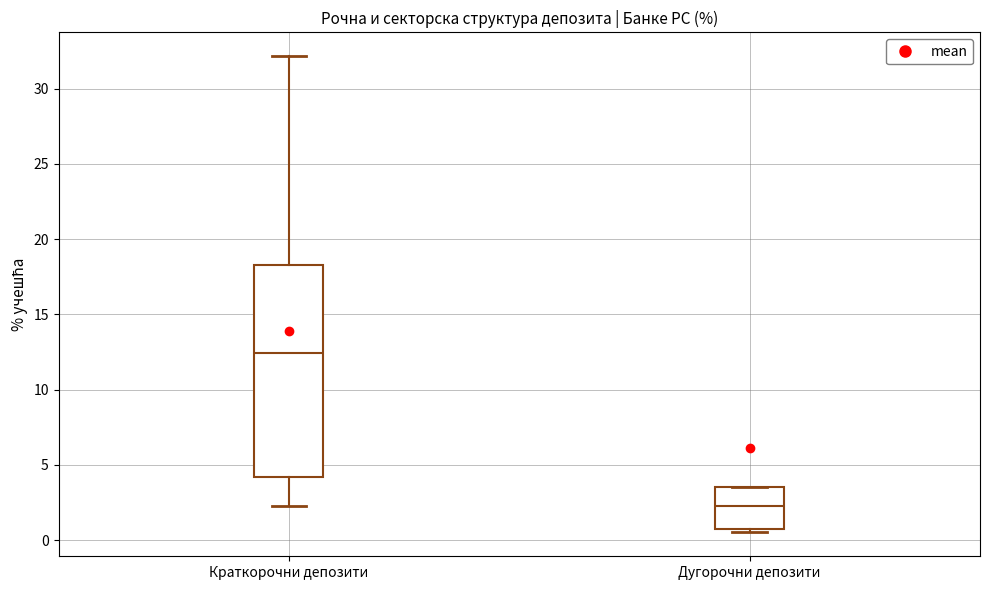

Reading left to right, transcribe this box plot: for each box, give where its median line is, the range the box spans, and where its two whiskers end, as read against the y-axis. The values are not printed on the chart, so give them approximately, as read against the axis.

Краткорочни депозити: median 12.5, box 4.0 to 18.5, whiskers 2.5 to 32.0
Дугорочни депозити: median 2.0, box 0.5 to 3.5, whiskers 0.5 (just below the box's lower edge) to 3.5